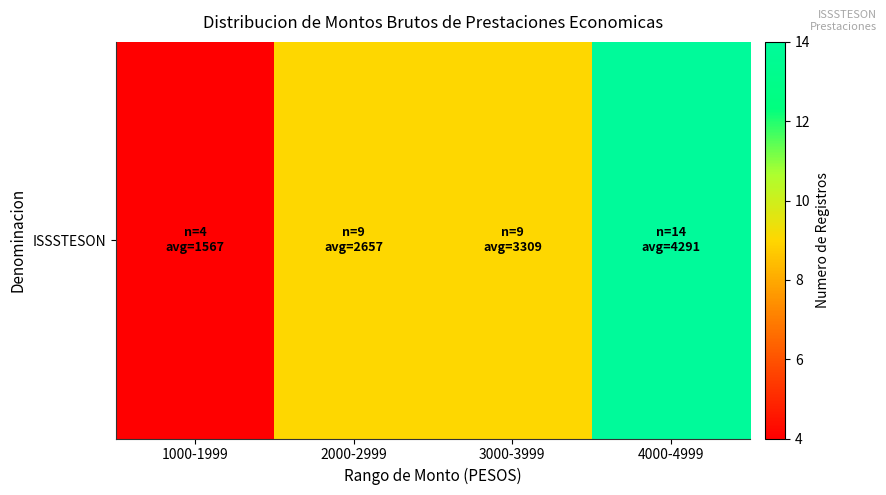

What is the smallest value displayed?

4